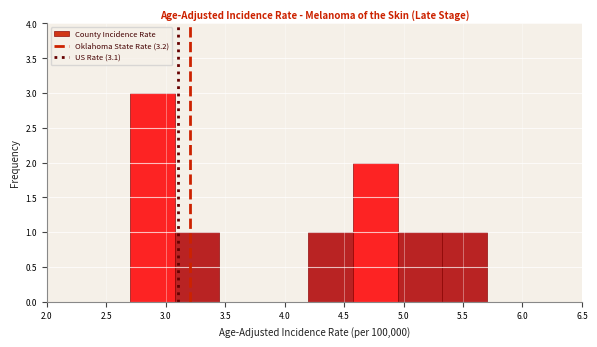

Reading left to right, list every bar in this chart as the range it spans on the x-axis followed by its height. Neither the bar edges nor the heights are printed on the chart, so give them approximately, as read against the axes.

2.700 to 3.075: 3
3.075 to 3.450: 1
3.450 to 3.825: 0
3.825 to 4.200: 0
4.200 to 4.575: 1
4.575 to 4.950: 2
4.950 to 5.325: 1
5.325 to 5.700: 1